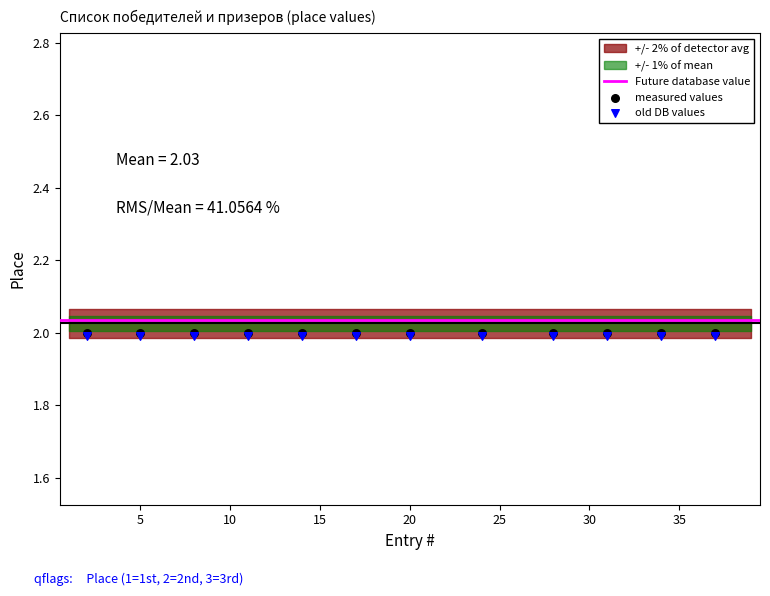

Which has a higher value, 13 or 17?

17